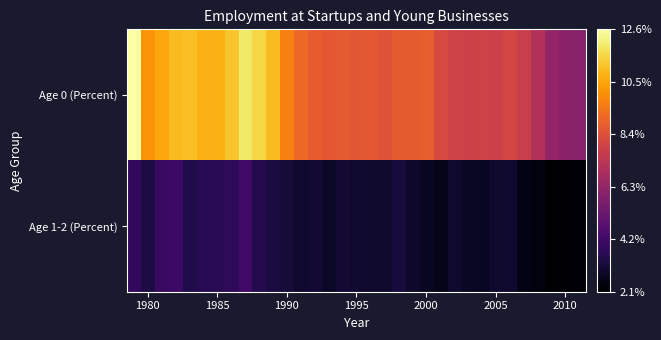

Rank the series by their average value, from lowest to highest.

Age 1-2 (Percent), Age 0 (Percent)